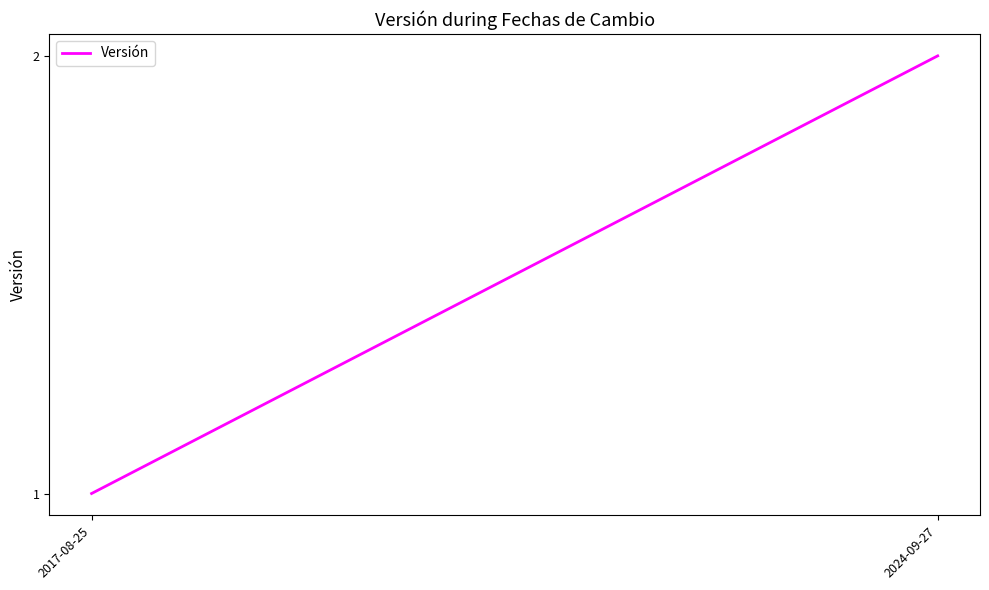

Which label corresponds to the largest value in the chart?

2024-09-27